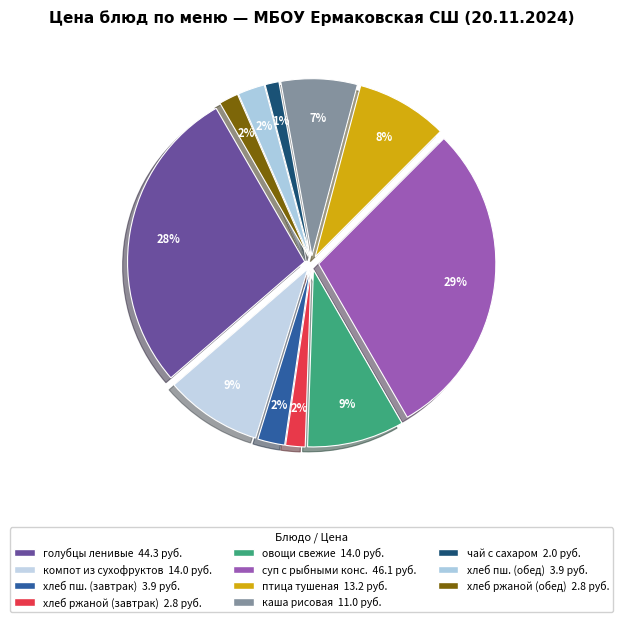

Is there a majority slice in this chart?

No